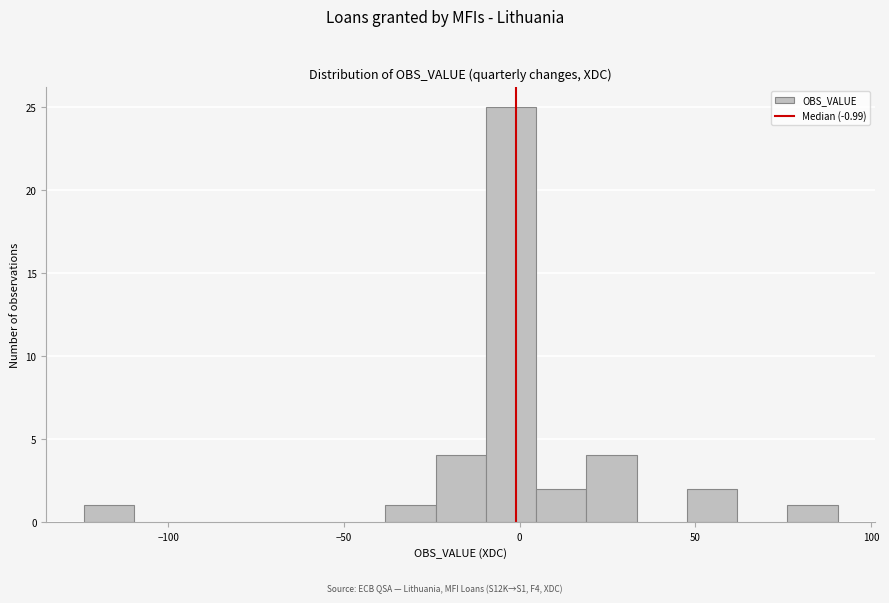

Read against the x-axis, roughly where is the centre of the tallest bar?

0